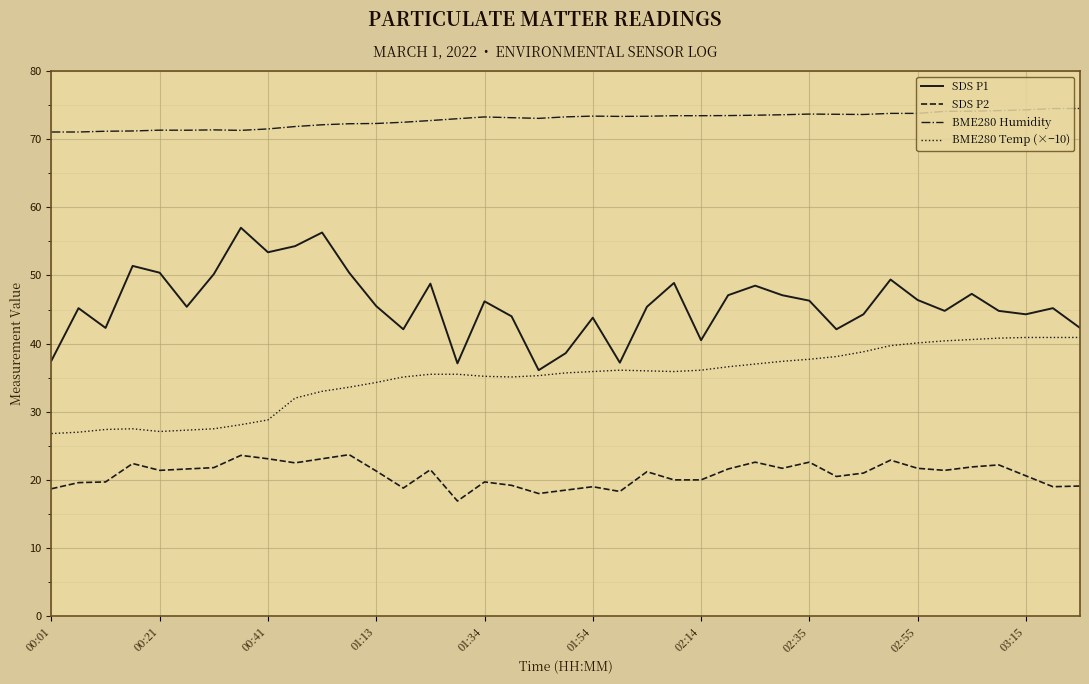

True or false: SDS P2 and SDS P1 cross at least once.

False